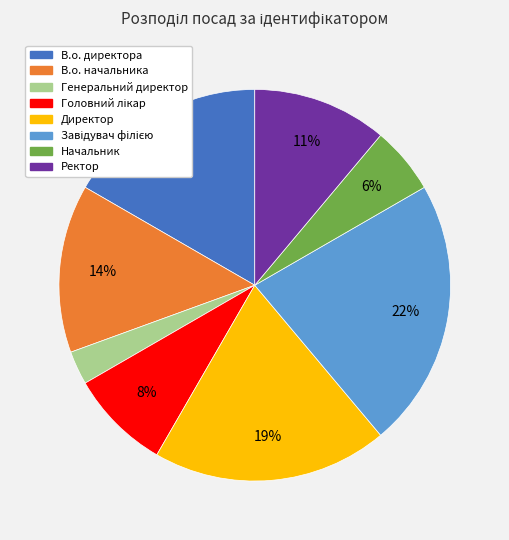

How many segments does this pie chart have?

8